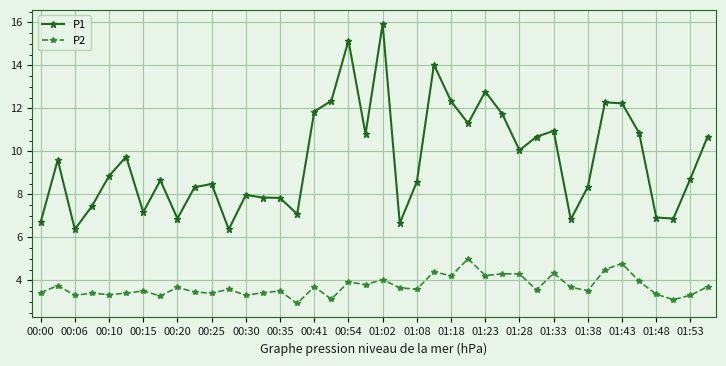

Rank the series by their average value, from lowest to highest.

P2, P1